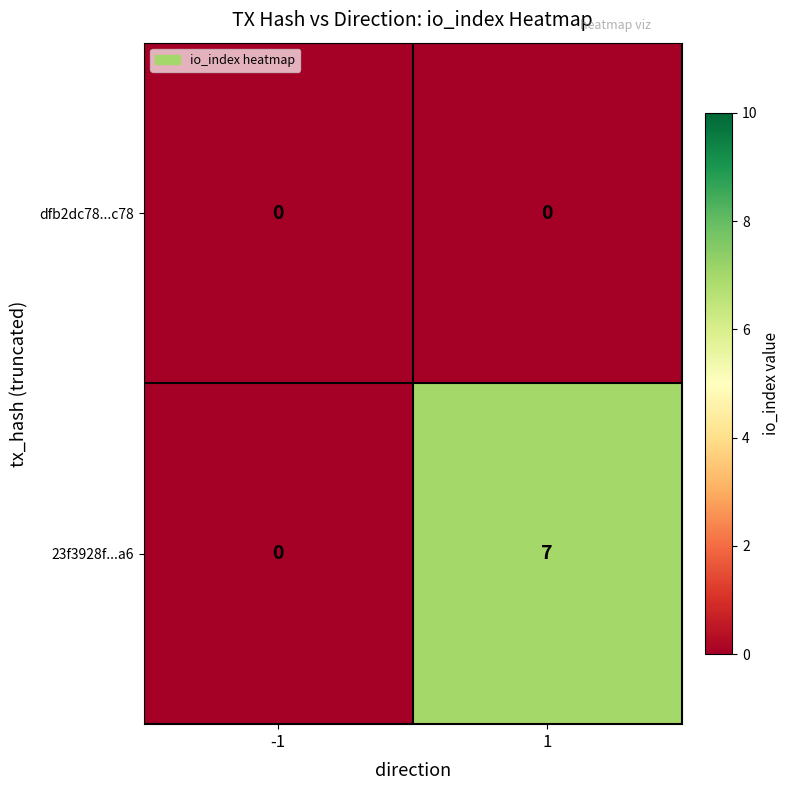

How many series are shown in this chart?

2